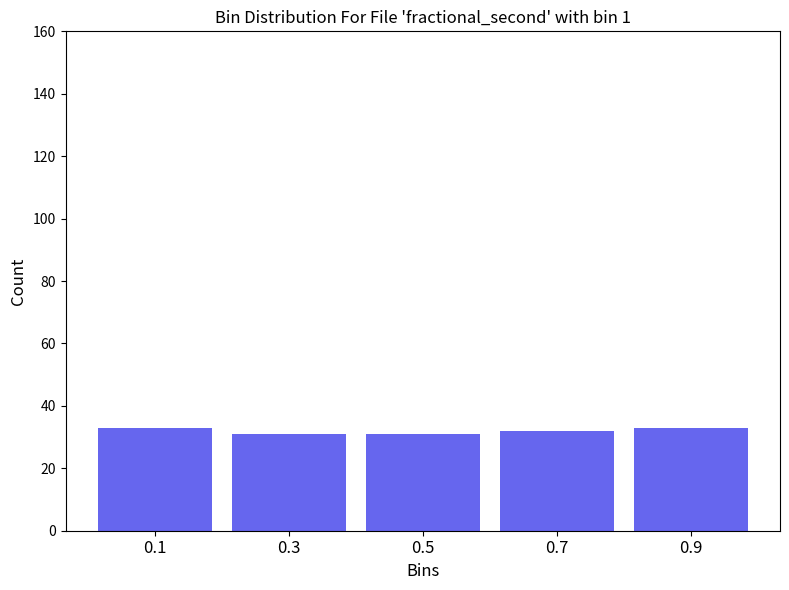

How tall is the bar that spans 0.4 to 0.6 on the x-axis? Neither the bar edges nor the heights are printed on the chart, so give them approximately, as read against the axes.

32